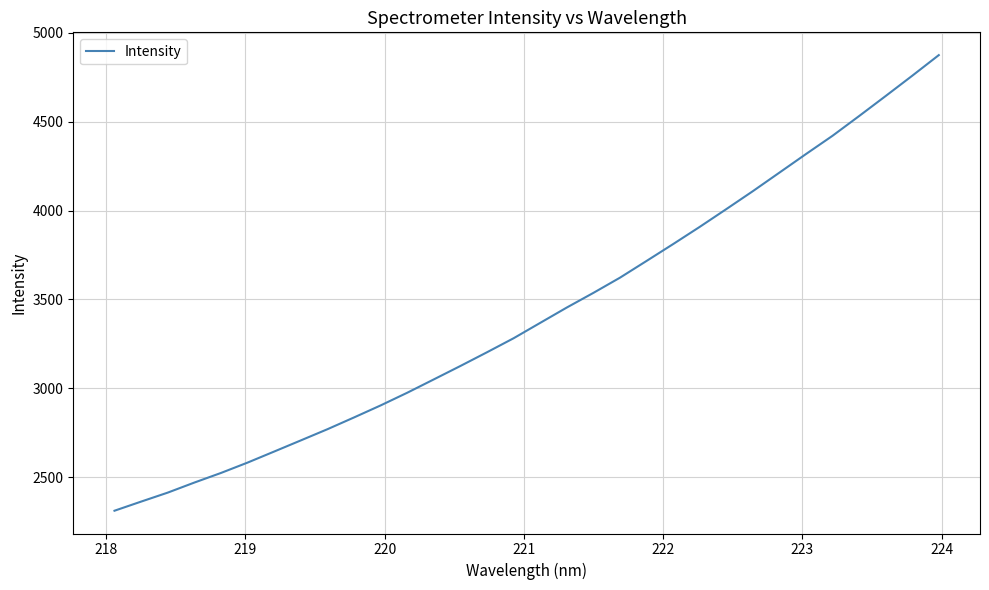

How many lines are shown in the chart?

1